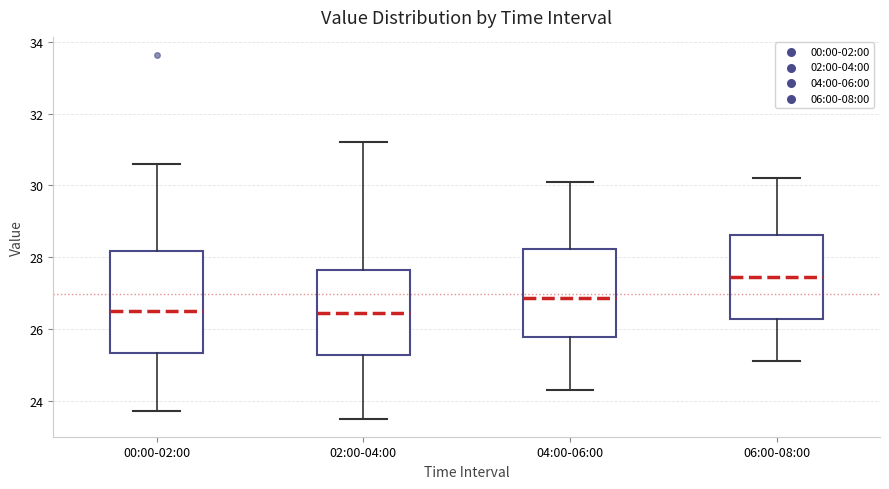

Reading left to right, transcribe this box plot: for each box, give where its median line is, the range the box spans, and where its two whiskers end, as read against the y-axis. The values are not printed on the chart, so give them approximately, as read against the axis.

00:00-02:00: median 26.6, box 25.4 to 28.2, whiskers 23.8 to 30.6
02:00-04:00: median 26.4, box 25.2 to 27.6, whiskers 23.6 to 31.2
04:00-06:00: median 26.8, box 25.8 to 28.2, whiskers 24.4 to 30.2
06:00-08:00: median 27.4, box 26.2 to 28.6, whiskers 25.2 to 30.2